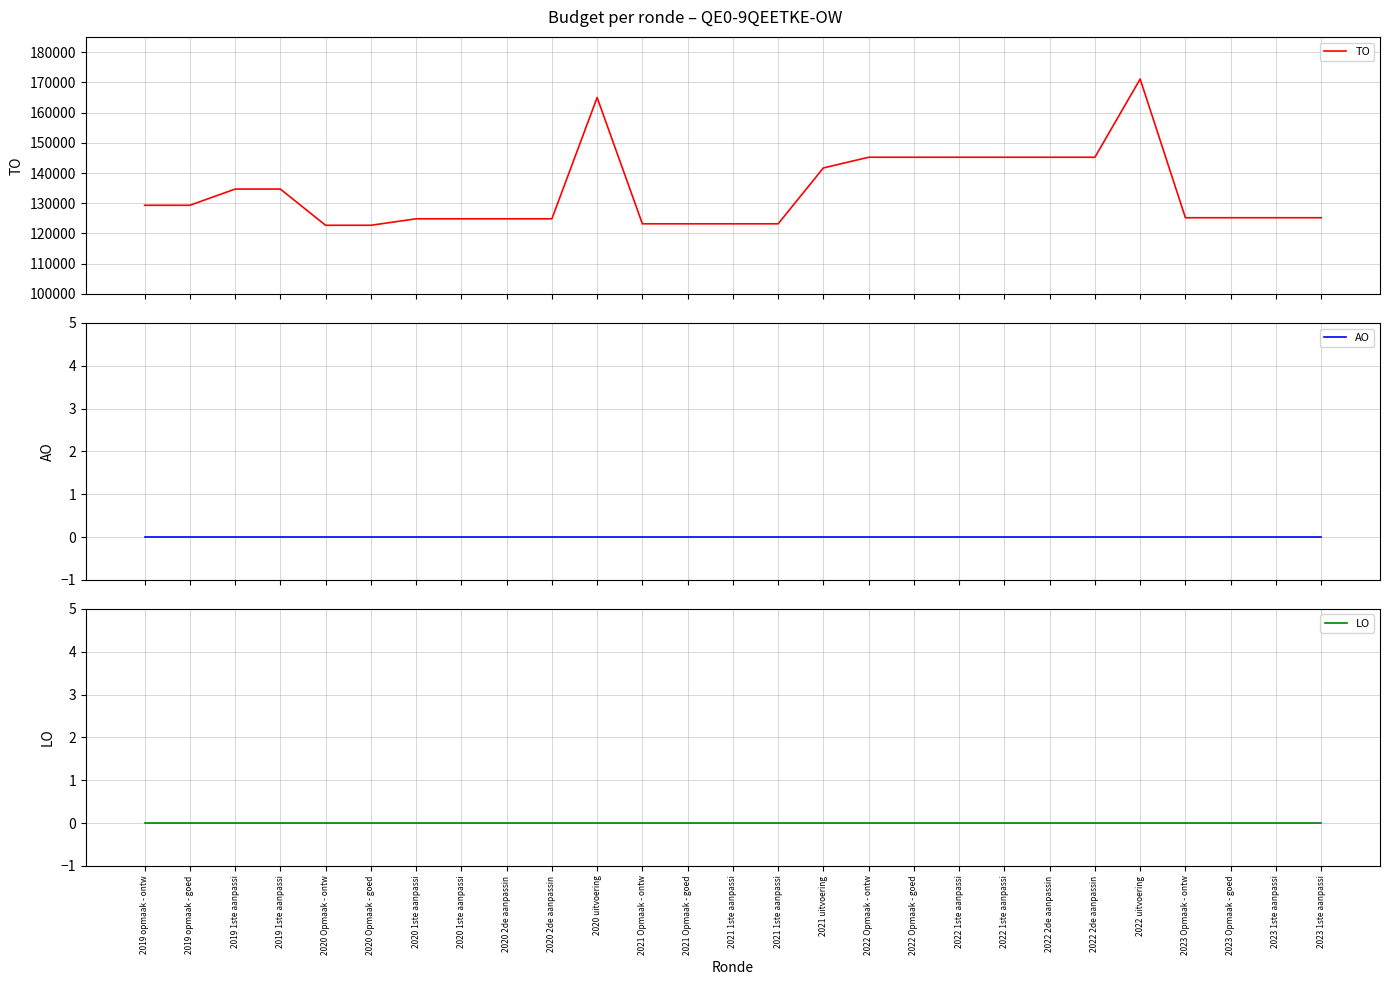

True or false: TO and LO intersect in this chart.

False